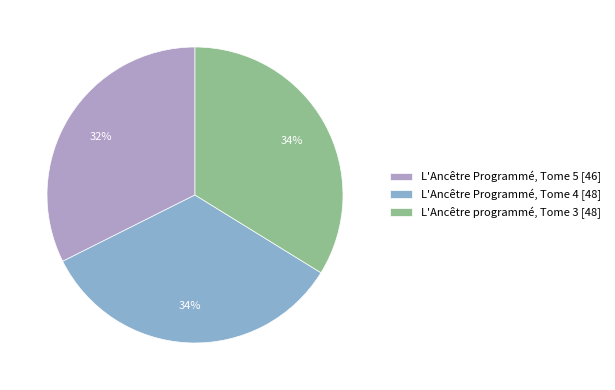

To the nearest percent, what is the combined percentage of L'Ancêtre programmé, Tome 3 [48] and L'Ancêtre Programmé, Tome 4 [48]?

68%